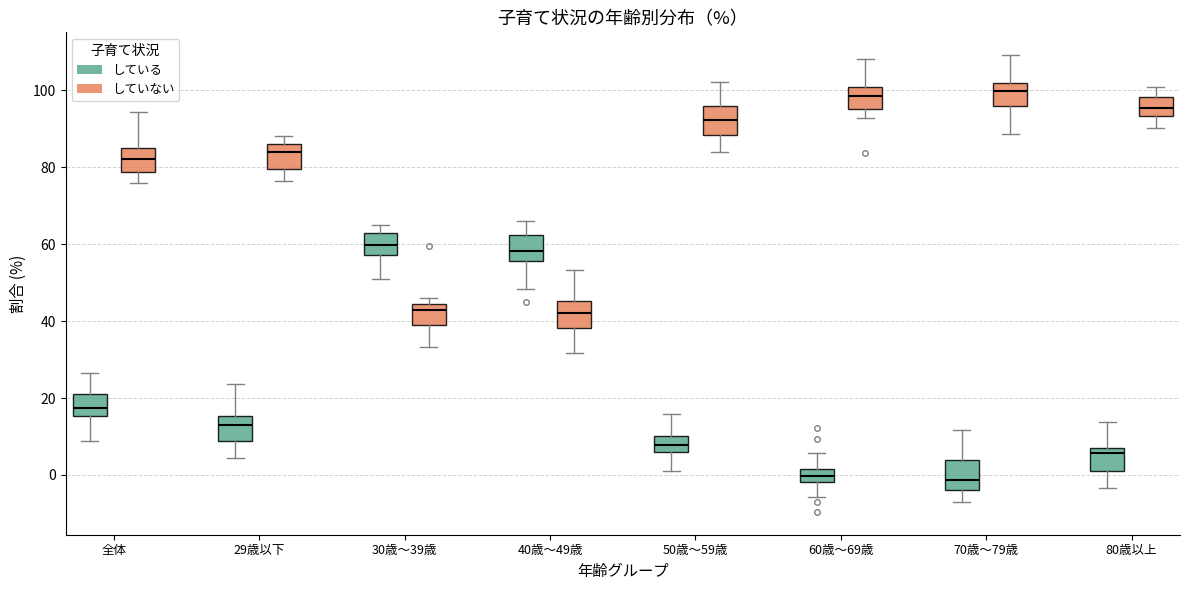

Reading left to right, read every box against the y-axis: the position of its median line, the range the box covers, and the ends of its whiskers. The values are not printed on the chart, so give them approximately, as read against the axis.

全体 (している): median 18, box 16 to 22, whiskers 8 to 26
全体 (していない): median 82, box 78 to 84, whiskers 76 to 94
29歳以下 (している): median 12, box 8 to 16, whiskers 4 to 24
29歳以下 (していない): median 84, box 80 to 86, whiskers 76 to 88
30歳～39歳 (している): median 60, box 58 to 62, whiskers 50 to 66
30歳～39歳 (していない): median 42, box 38 to 44, whiskers 34 to 46
40歳～49歳 (している): median 58, box 56 to 62, whiskers 48 to 66
40歳～49歳 (していない): median 42, box 38 to 46, whiskers 32 to 54
50歳～59歳 (している): median 8, box 6 to 10, whiskers 2 to 16
50歳～59歳 (していない): median 92, box 88 to 96, whiskers 84 to 102
60歳～69歳 (している): median 0, box -2 to 2, whiskers -6 to 6
60歳～69歳 (していない): median 98, box 96 to 100, whiskers 92 to 108
70歳～79歳 (している): median -2, box -4 to 4, whiskers -6 to 12
70歳～79歳 (していない): median 100, box 96 to 102, whiskers 88 to 110
80歳以上 (している): median 6 (just below the box's upper edge), box 2 to 6, whiskers -4 to 14
80歳以上 (していない): median 96, box 94 to 98, whiskers 90 to 100